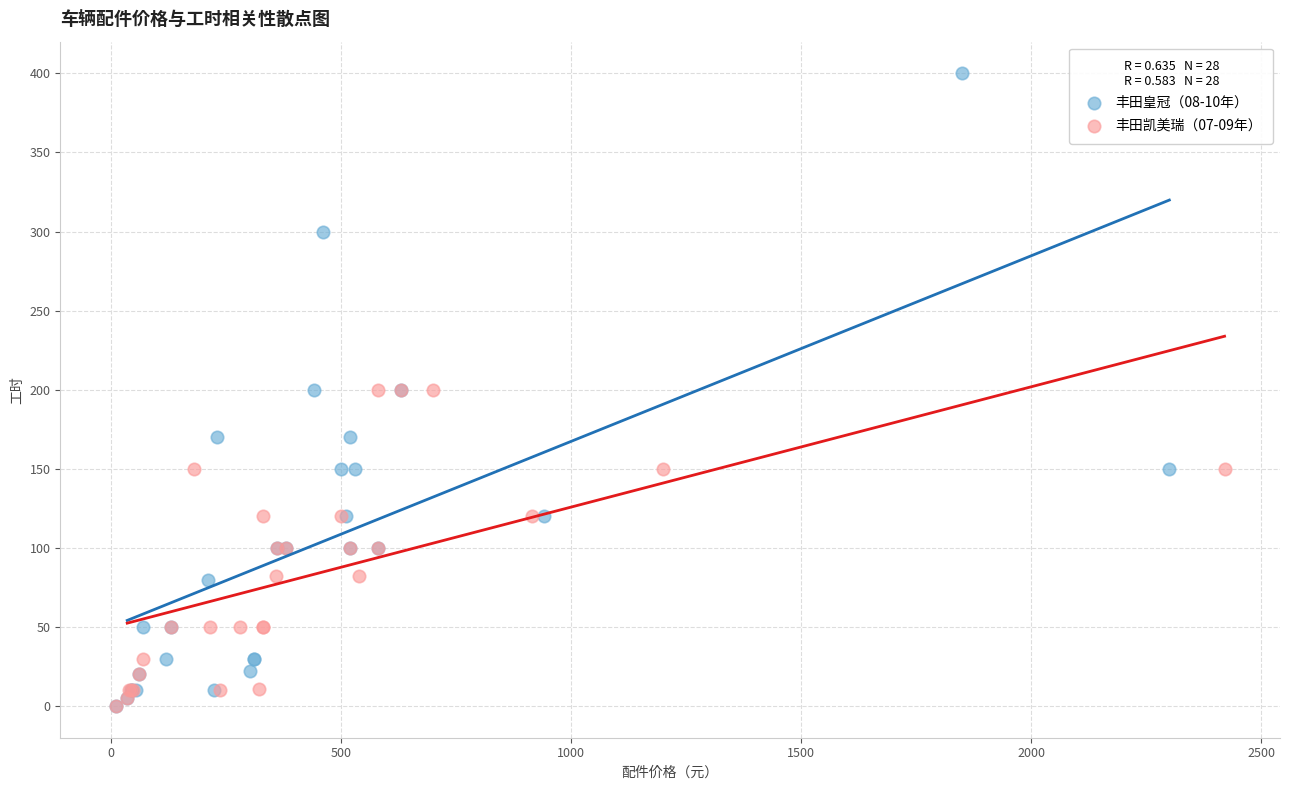

Which series contains the highest Y value?

丰田皇冠（08-10年）